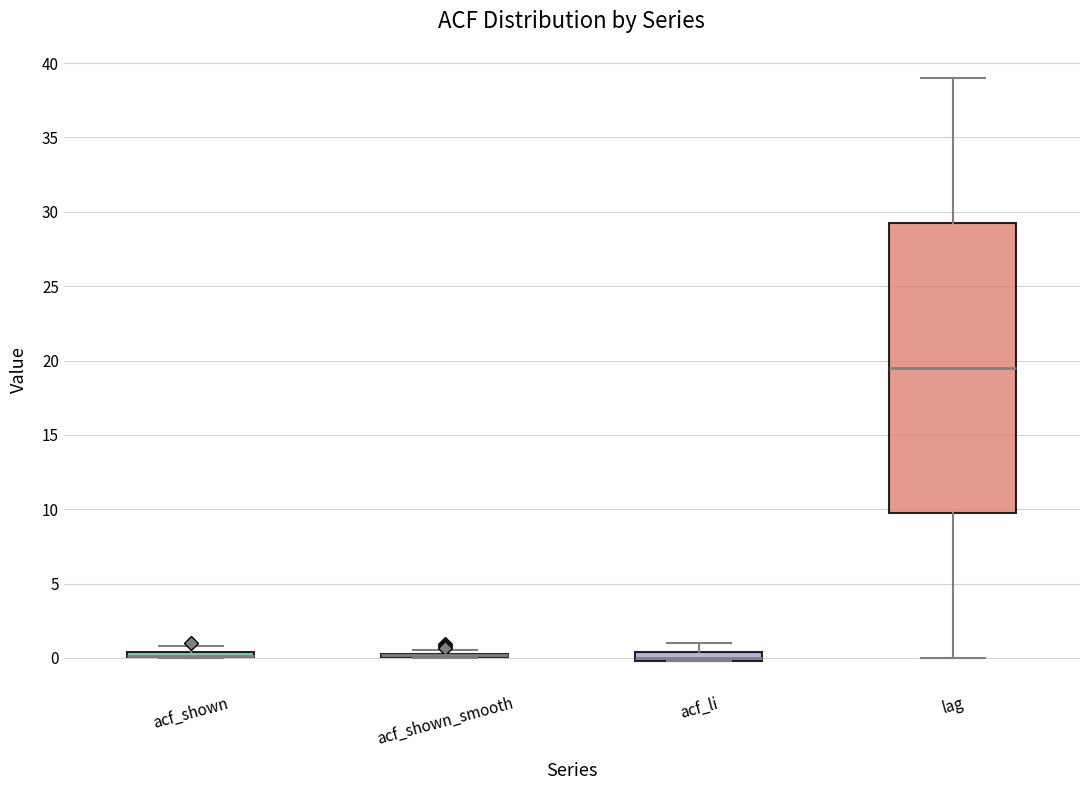

Which box is the tallest, from its lower edge to its upper edge?

lag